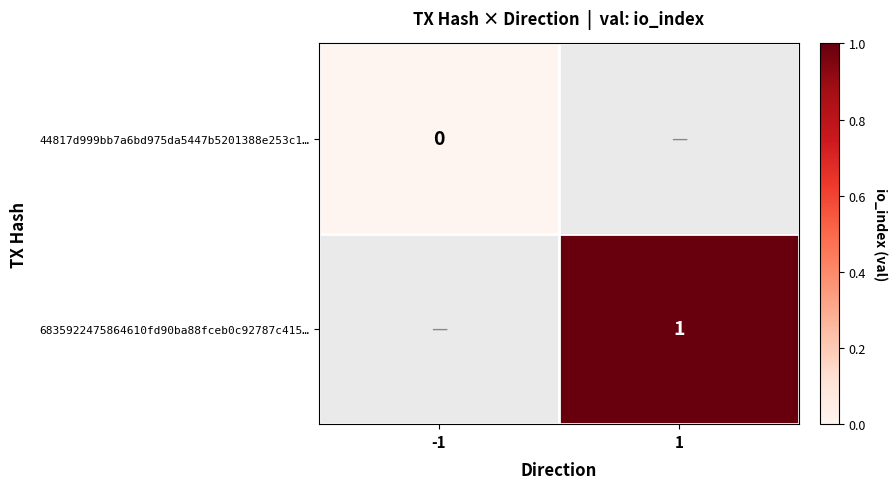

How many distinct data groups are displayed?

2